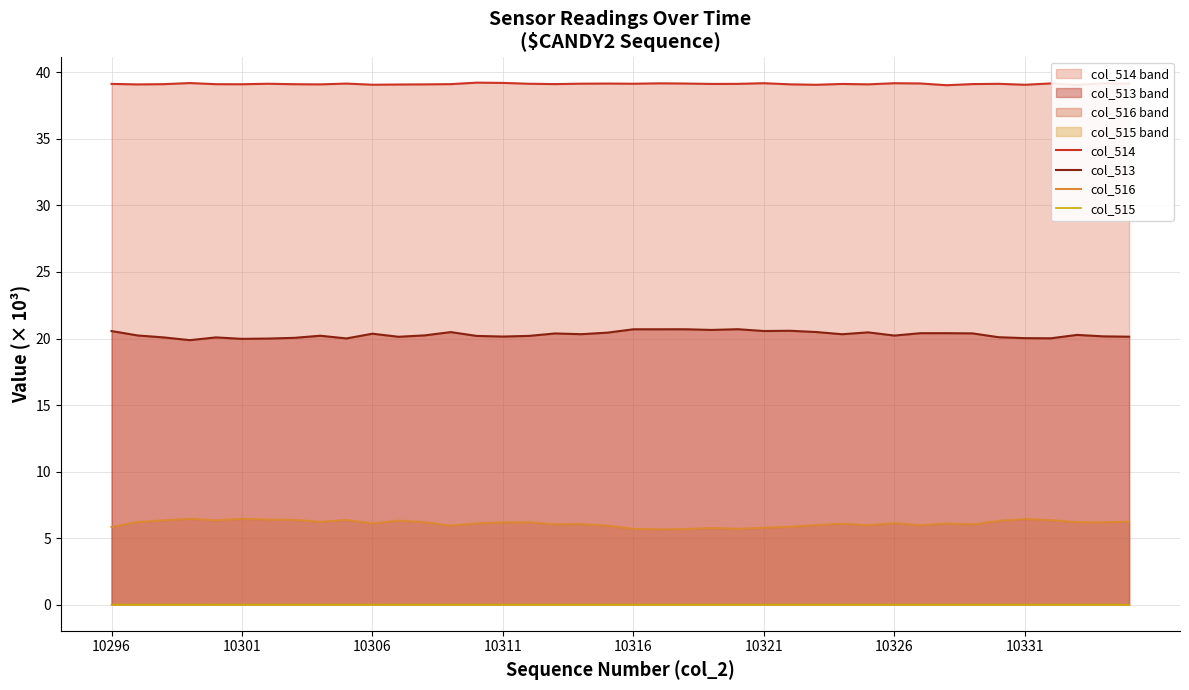

True or false: col_515 has more than 2 points higher than both neighbors.

True